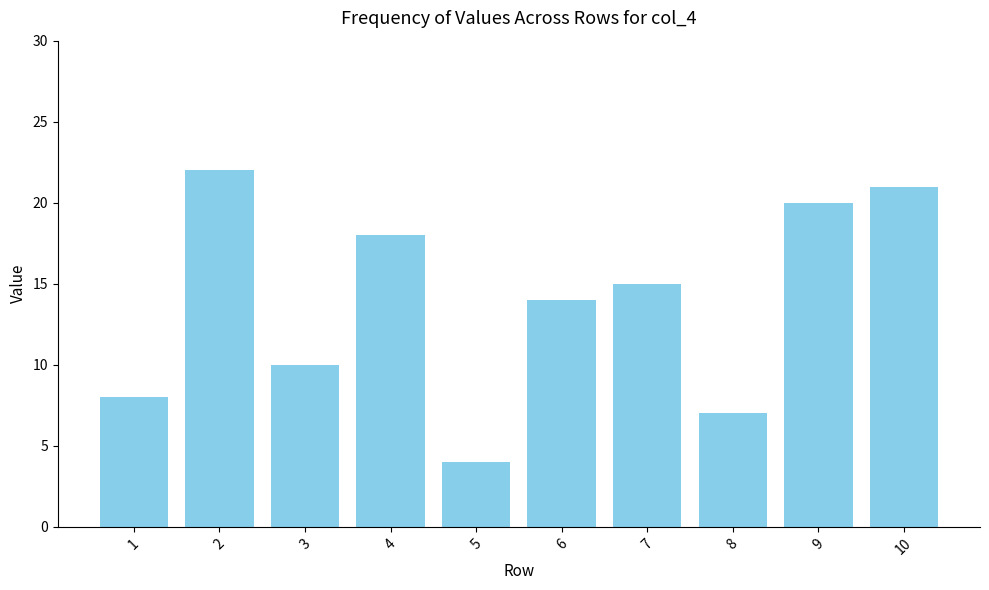

What is the value of the 5th bar from the left?

4